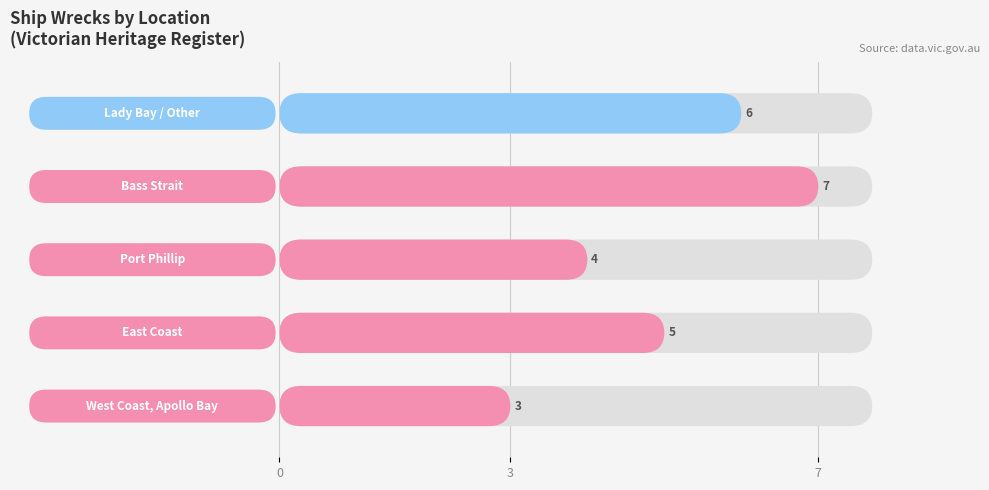

What is the maximum value shown in the chart?

7